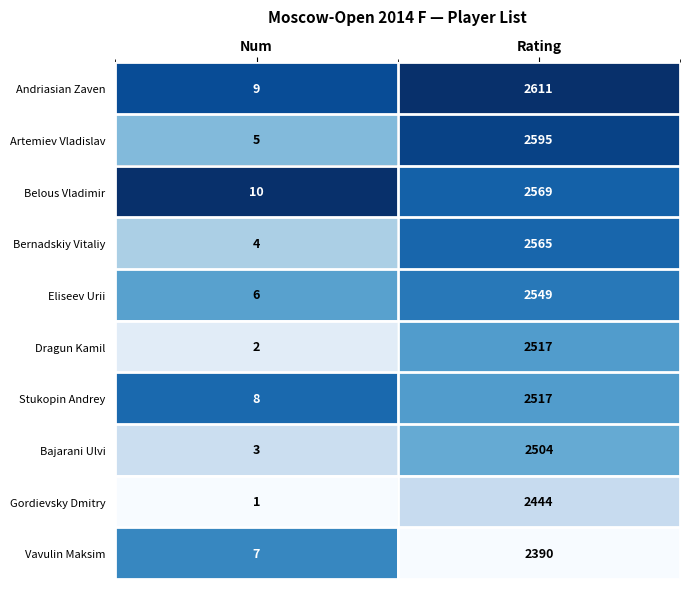

How many categories are shown in the chart?

2